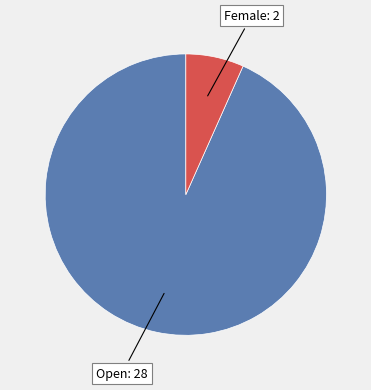

Is there a majority slice in this chart?

Yes